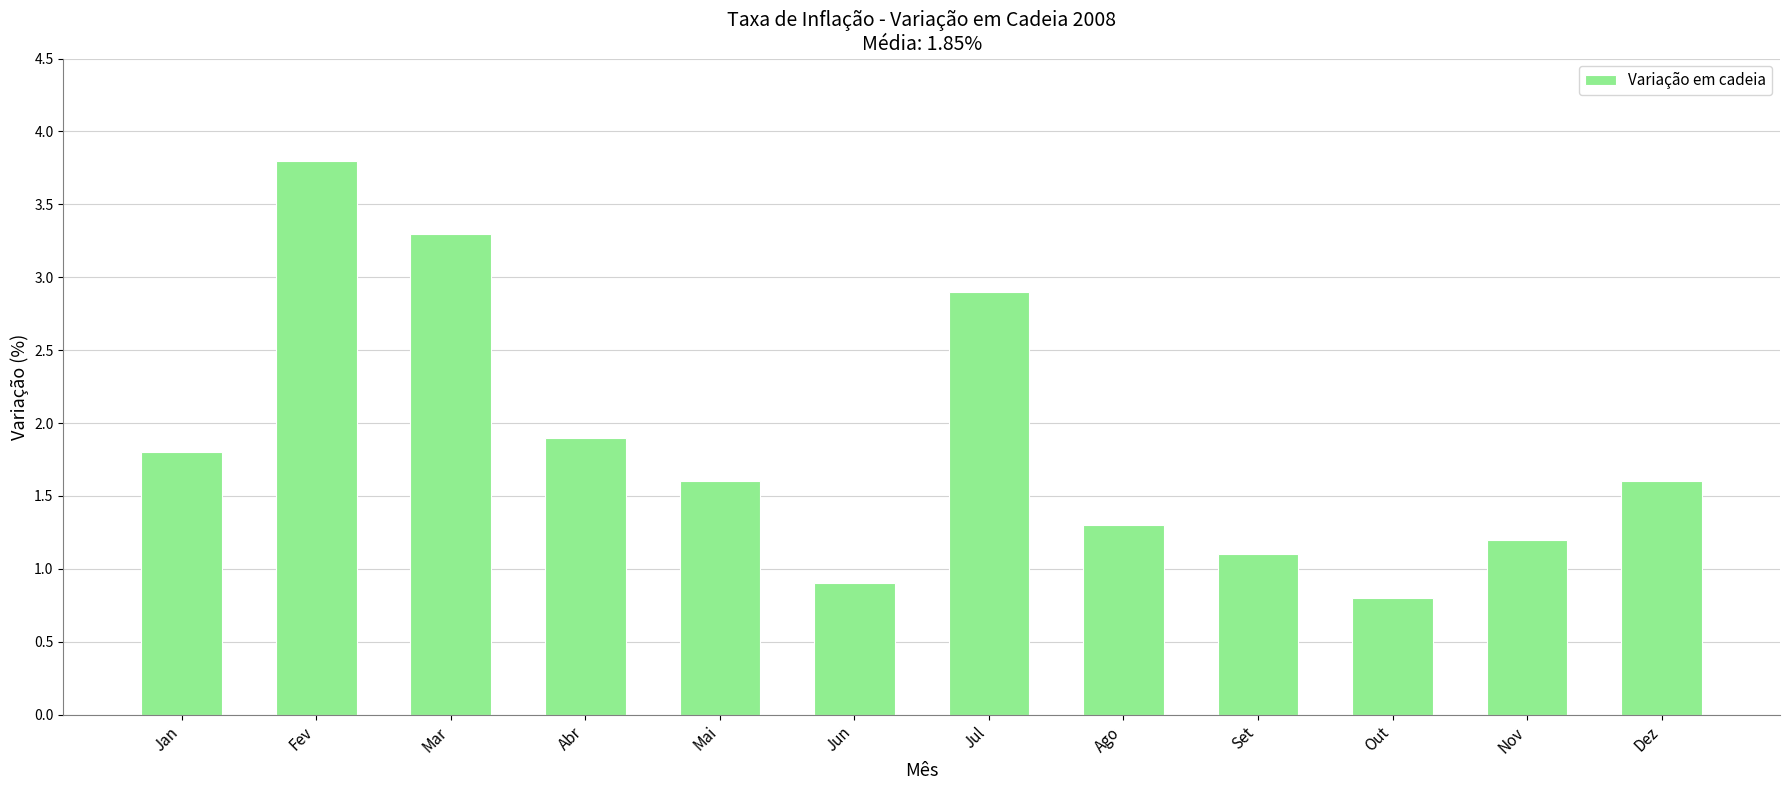

Reading left to right, list all the values displayed in this chart.

Jan=1.8	Fev=3.8	Mar=3.3	Abr=1.9	Mai=1.6	Jun=0.9	Jul=2.9	Ago=1.3	Set=1.1	Out=0.8	Nov=1.2	Dez=1.6